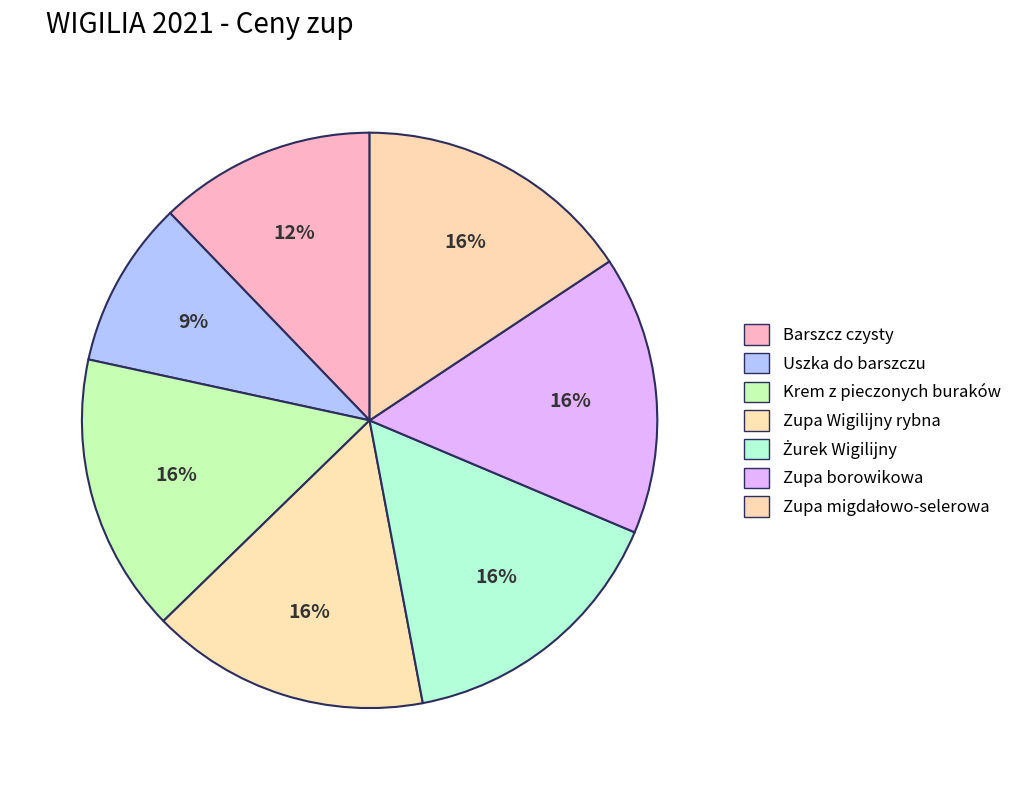

How many segments does this pie chart have?

7